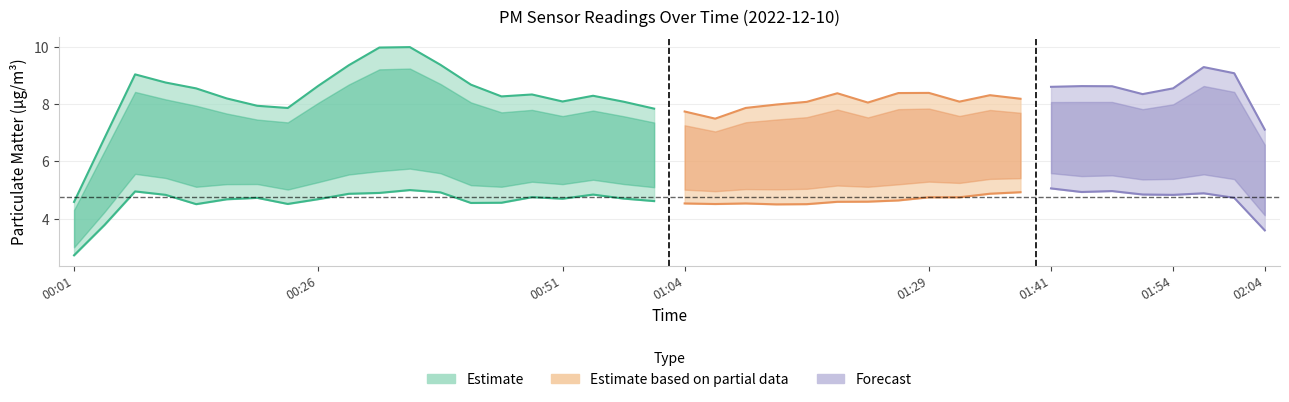

The P2 series shows 3.1 at 01:45. True or false?

False